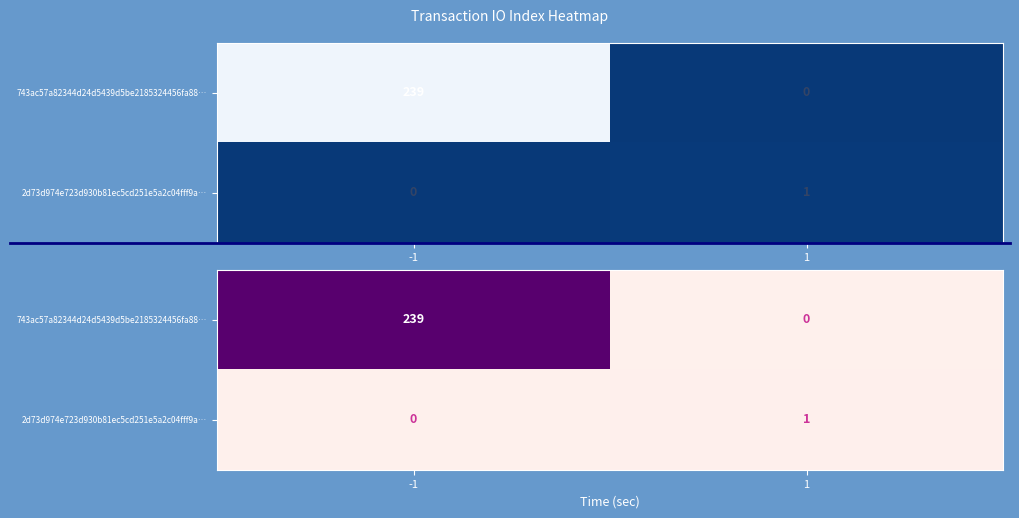

What is the approximate value of 2d73d974e723d930b81ec5cd251e5a2c04fff9a… at 1?

1